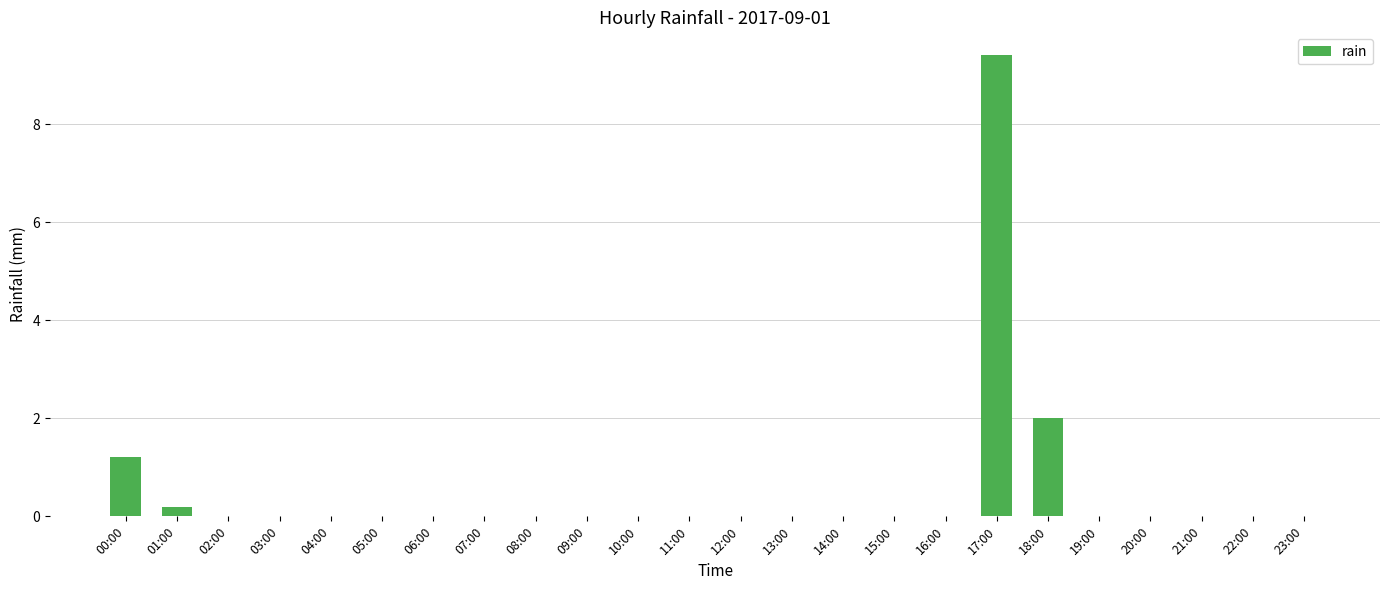

Reading right to left, list all the values displayed in this chart.

23:00=0.0	22:00=0.0	21:00=0.0	20:00=0.0	19:00=0.0	18:00=2.0	17:00=9.4	16:00=0.0	15:00=0.0	14:00=0.0	13:00=0.0	12:00=0.0	11:00=0.0	10:00=0.0	09:00=0.0	08:00=0.0	07:00=0.0	06:00=0.0	05:00=0.0	04:00=0.0	03:00=0.0	02:00=0.0	01:00=0.2	00:00=1.2